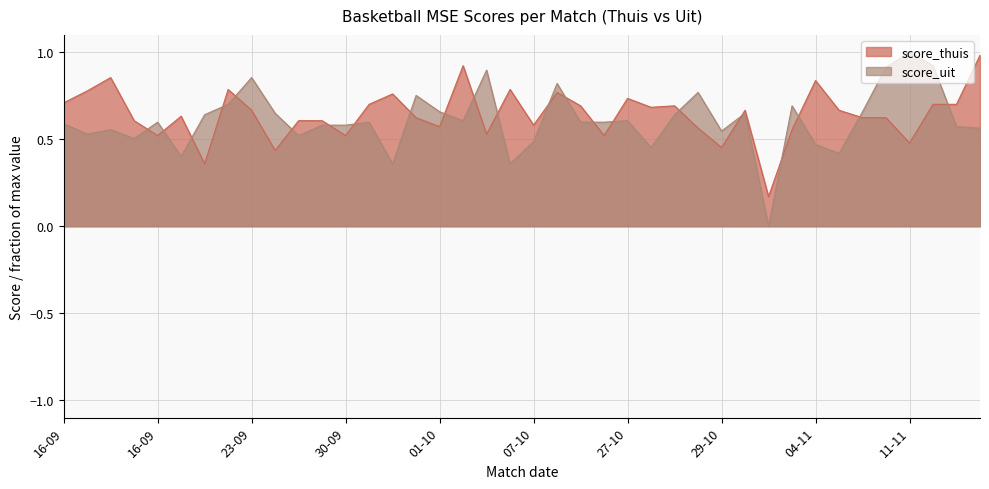

What is the difference between the highest and lowest values at 07-10?

0.1